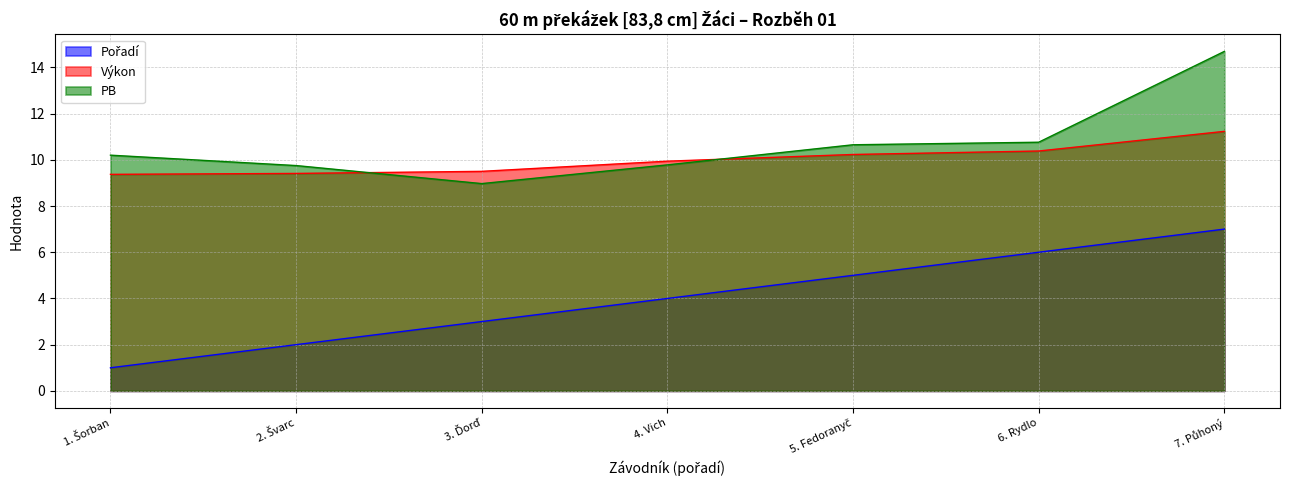

How many distinct data groups are displayed?

3